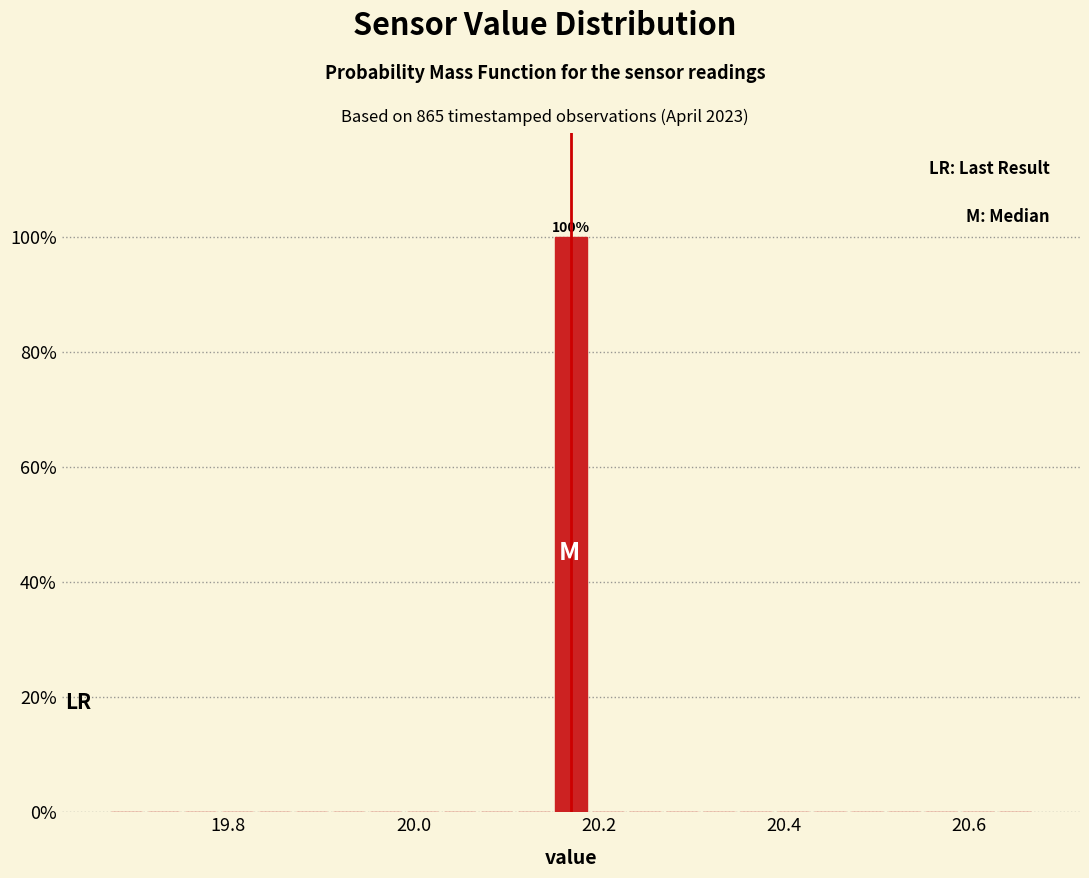

Read against the x-axis, roughly where is the centre of the tallest bar?

20.18